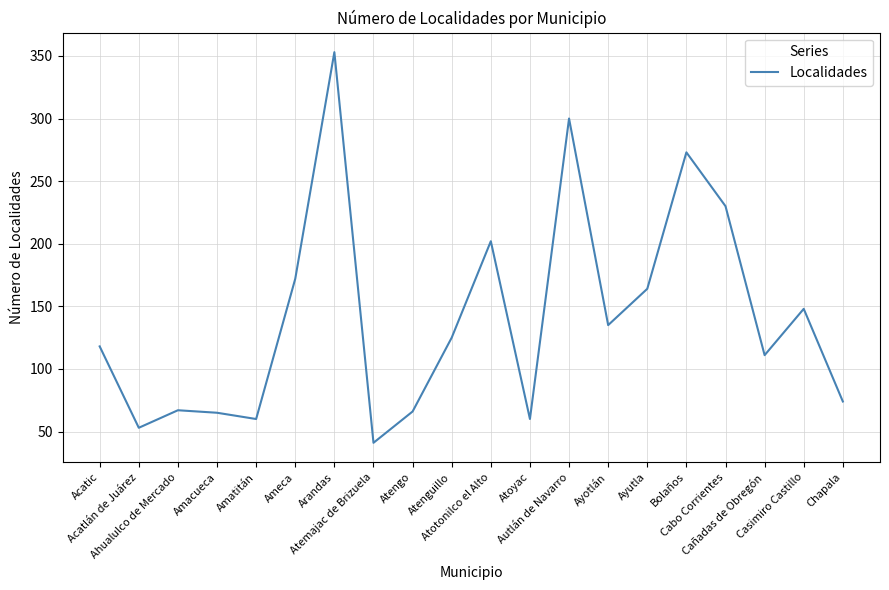

What is the maximum value shown in the chart?

353